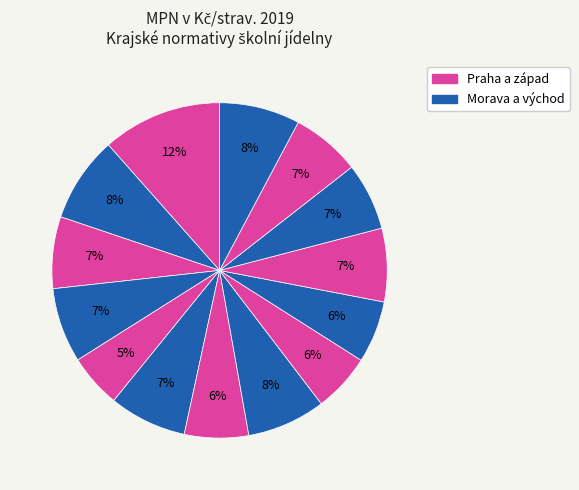

To the nearest percent, what is the average slice percentage?

7%